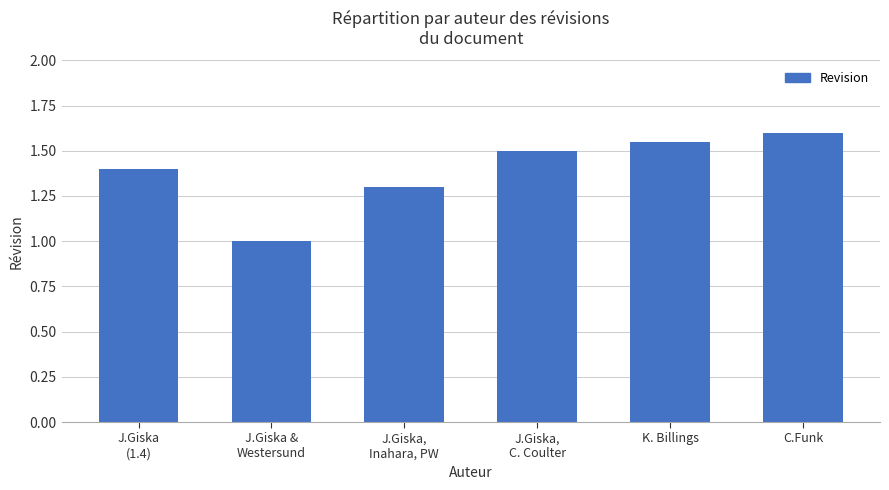

Does the chart contain stacked bars?

No